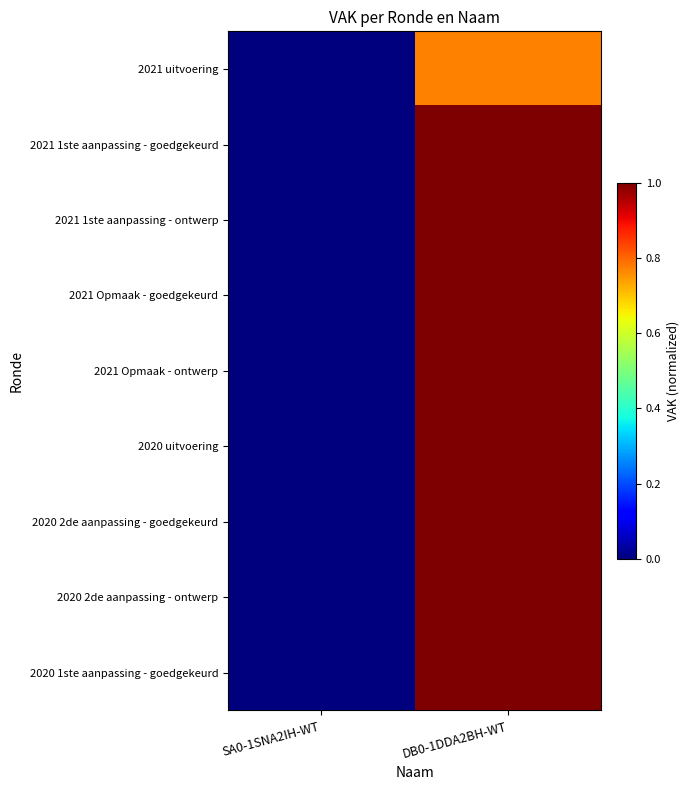

Which series changed the most between SA0-1SNA2IH-WT and DB0-1DDA2BH-WT?

2021 1ste aanpassing - goedgekeurd